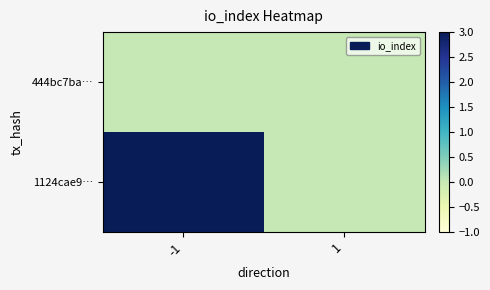

Which series has the widest spread of values?

1124cae9…